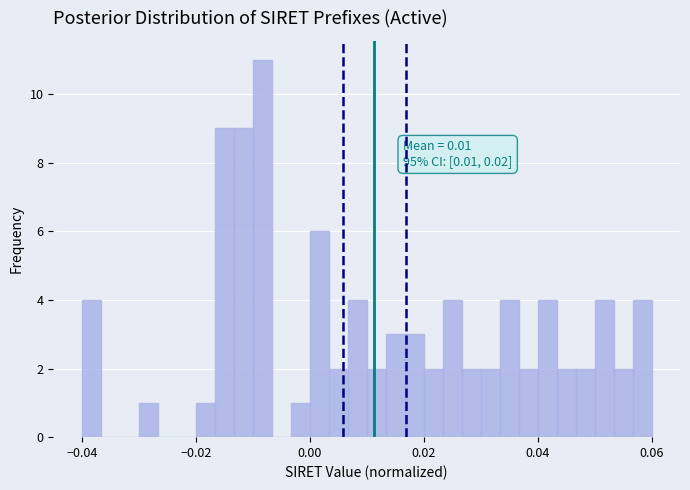

Read against the x-axis, roughly where is the centre of the tallest bar?

-0.008